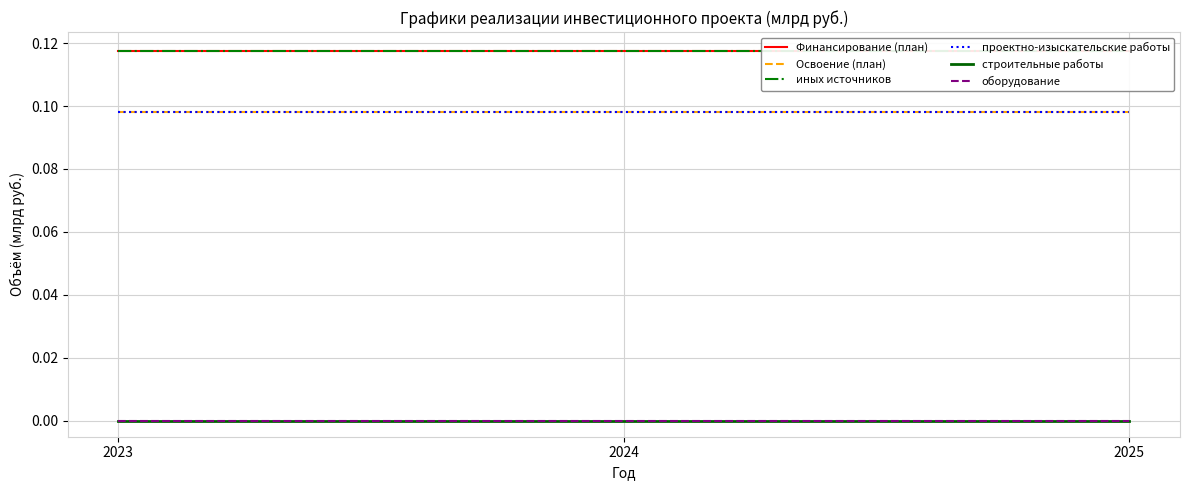

Rank the series at 2023 from highest to lowest value.

Финансирование (план), иных источников, Освоение (план), проектно-изыскательские работы, строительные работы, оборудование